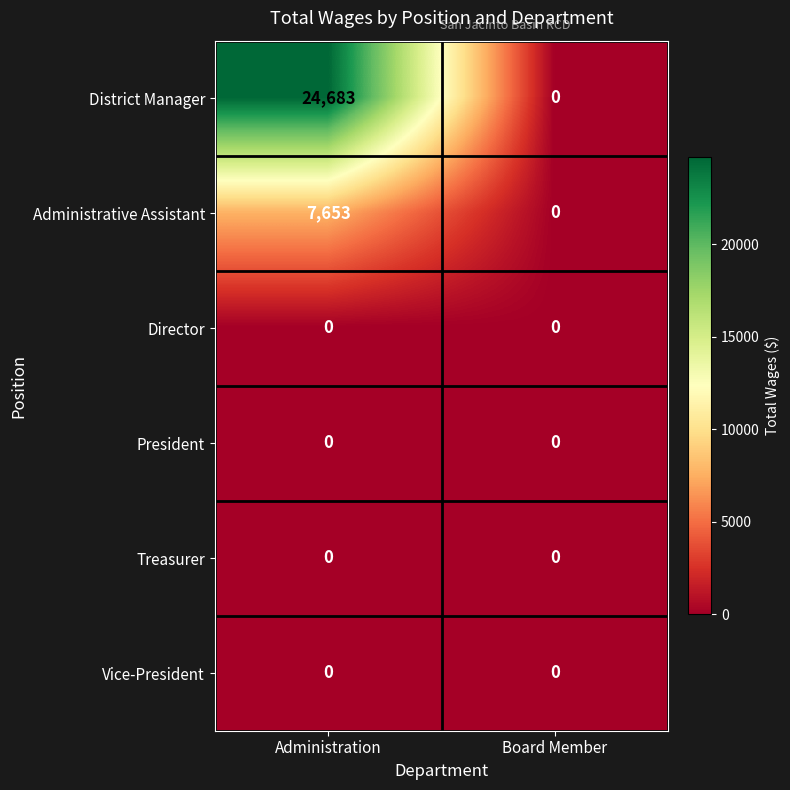

At which category is the sum across all series the highest?

Administration